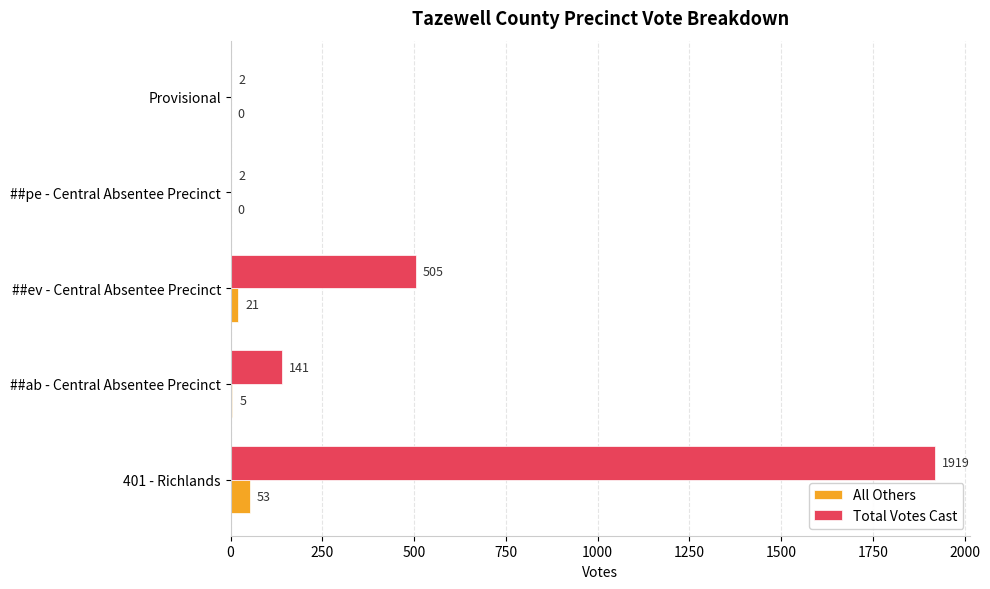

What is the total value across all series at 401 - Richlands?

1972